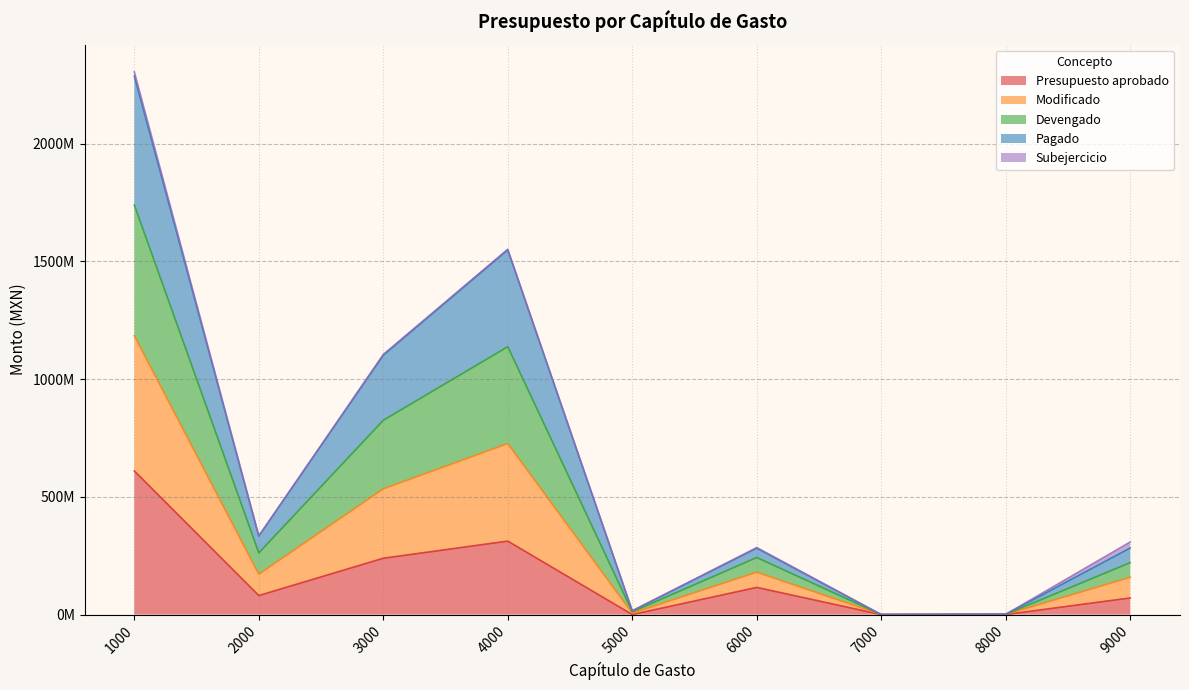

Between 2000 and 6000, which series saw the biggest shift?

Devengado